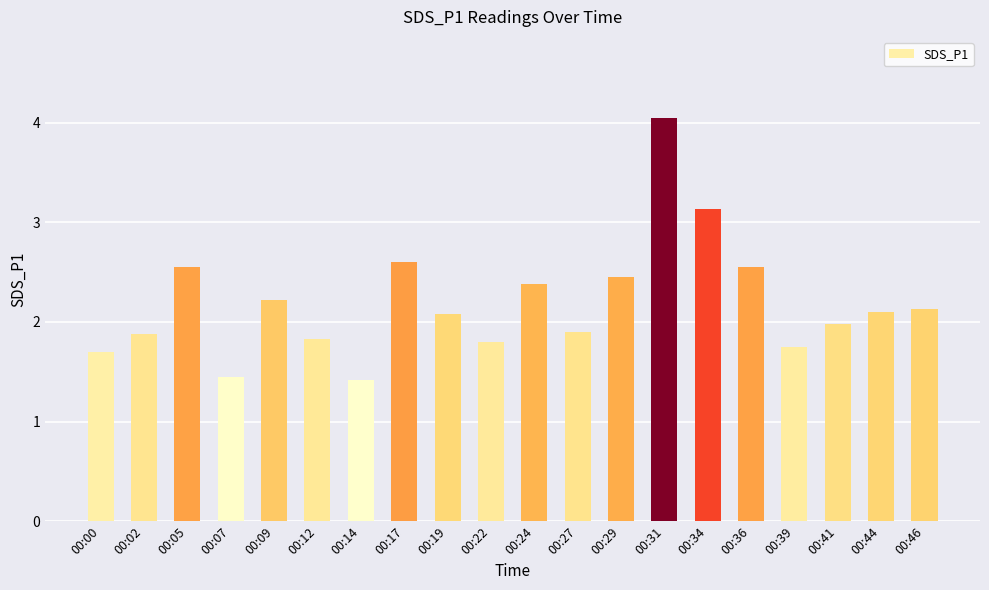

What is the sum of all values?

44.0